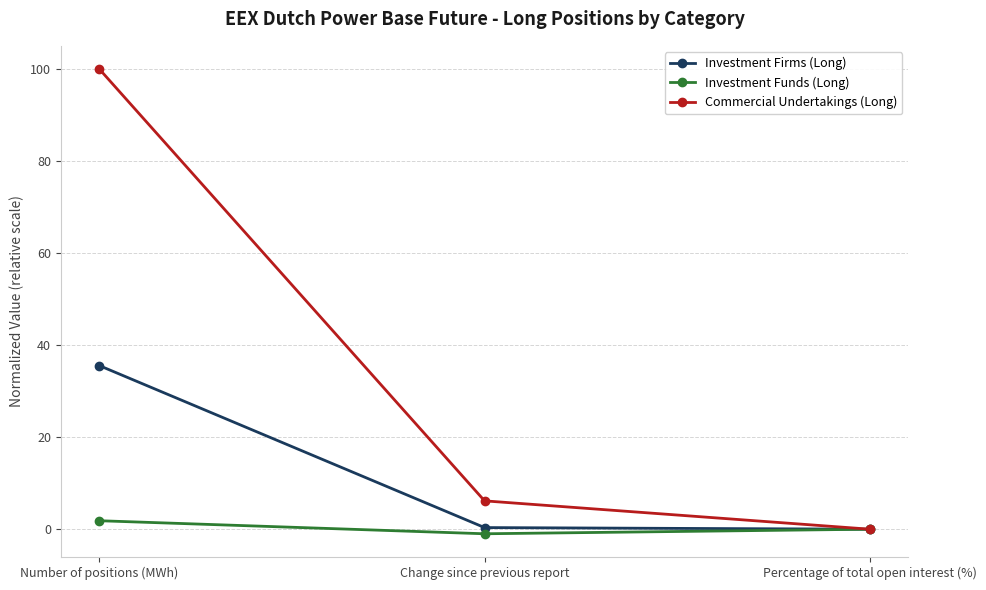

Which series has the widest spread of values?

Commercial Undertakings (Long)